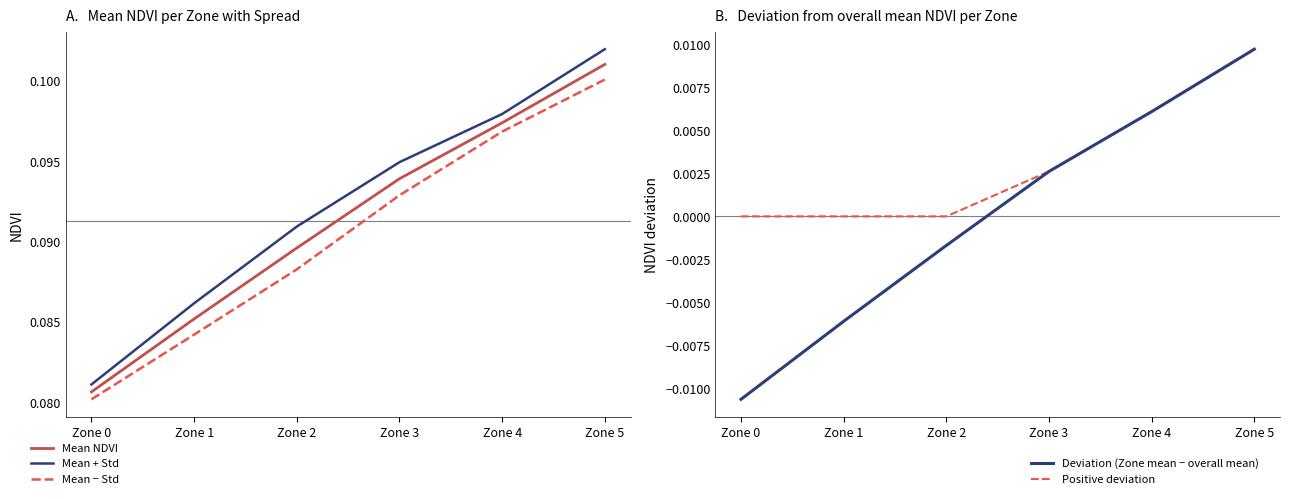

List the series in order of their peak value, highest first.

Mean + Std, Mean NDVI, Mean − Std, Deviation (Zone mean − overall mean), Positive deviation